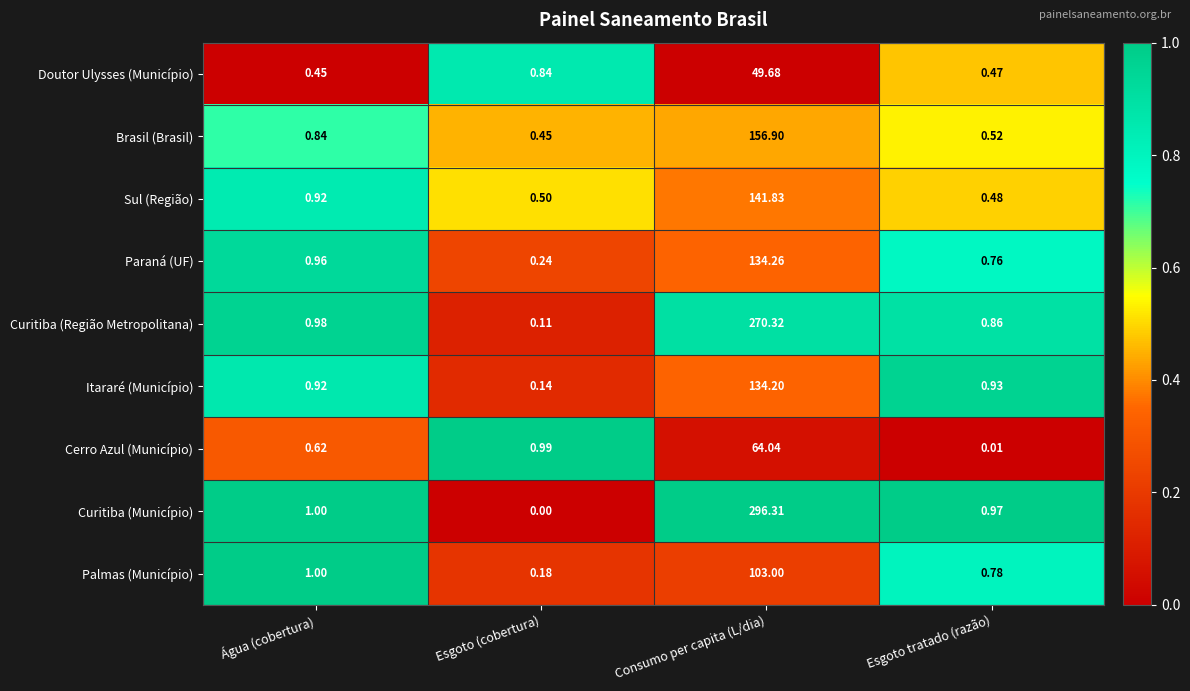

At how many categories does at least one series exceed 0?

4